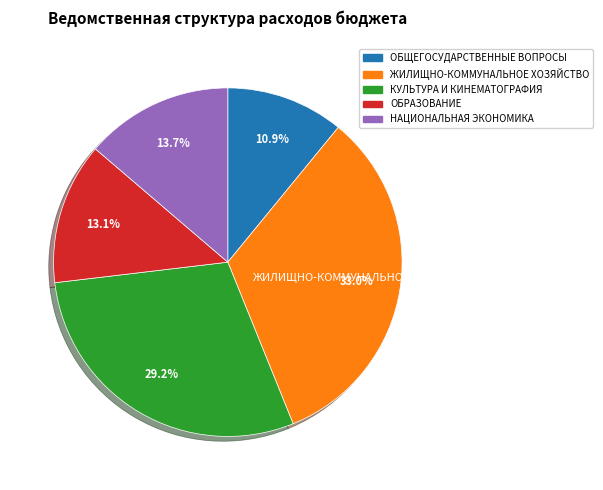

How many segments does this pie chart have?

5